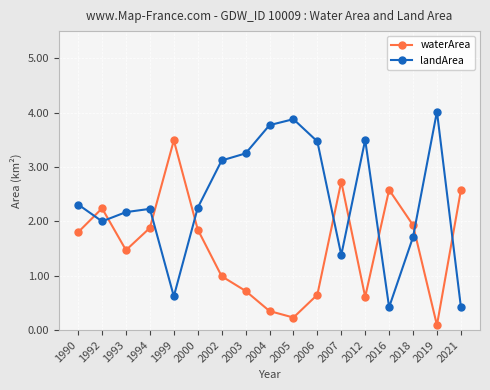

List the series in order of their overall mean, highest first.

landArea, waterArea